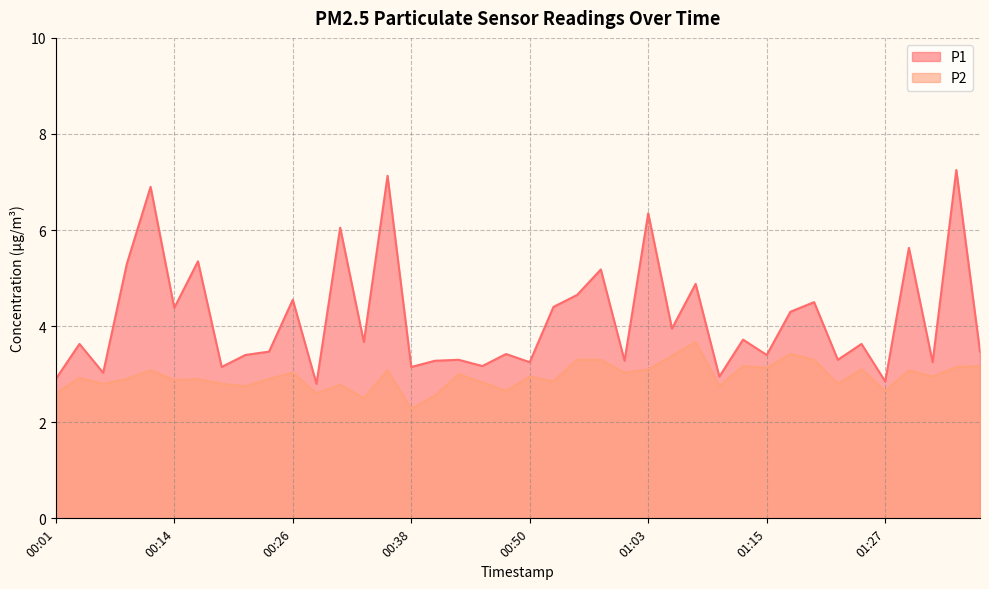

Does the chart have visible grid lines?

Yes